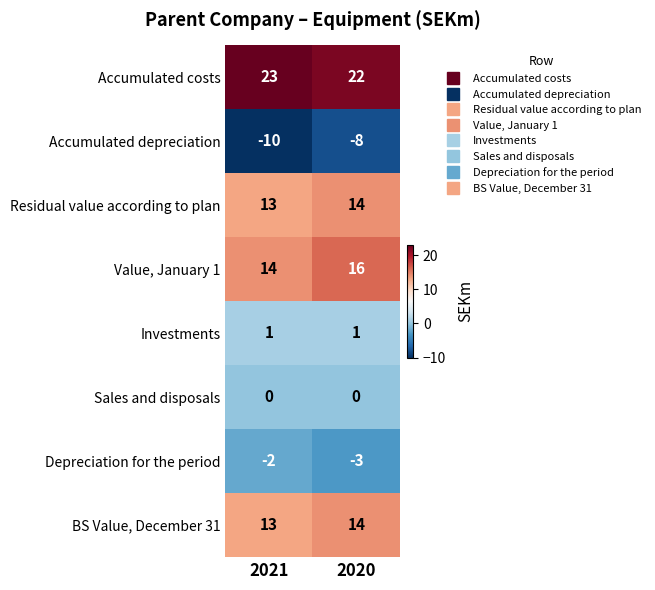

List the labels in order of Accumulated depreciation value, largest first.

2020, 2021